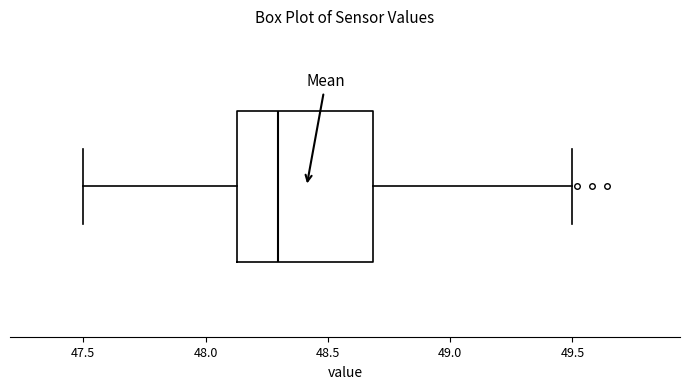

Where does the median line of the box sit on the x-axis? The values are not printed on the chart, so give them approximately, as read against the axis.

48.30